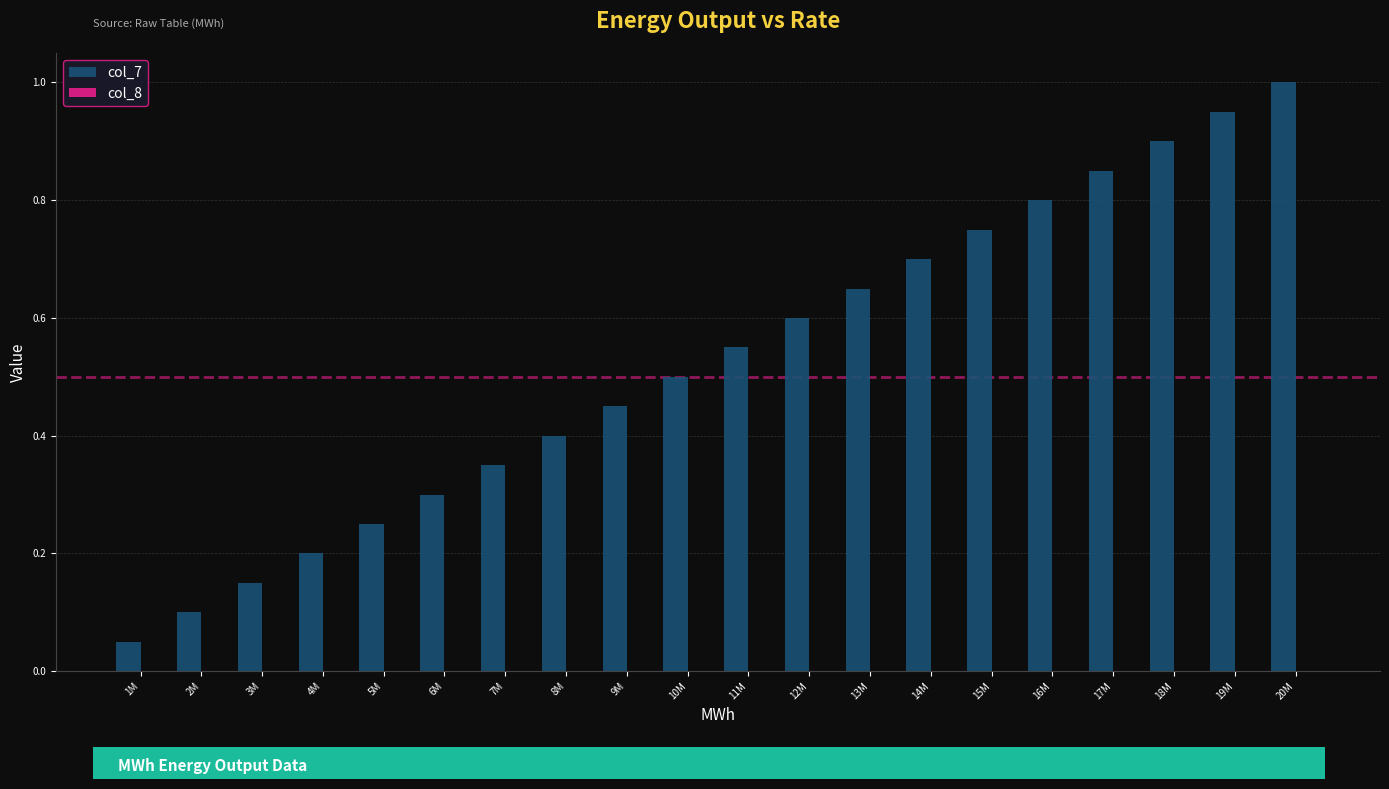

Where is the data nearest to the value 0?

1M